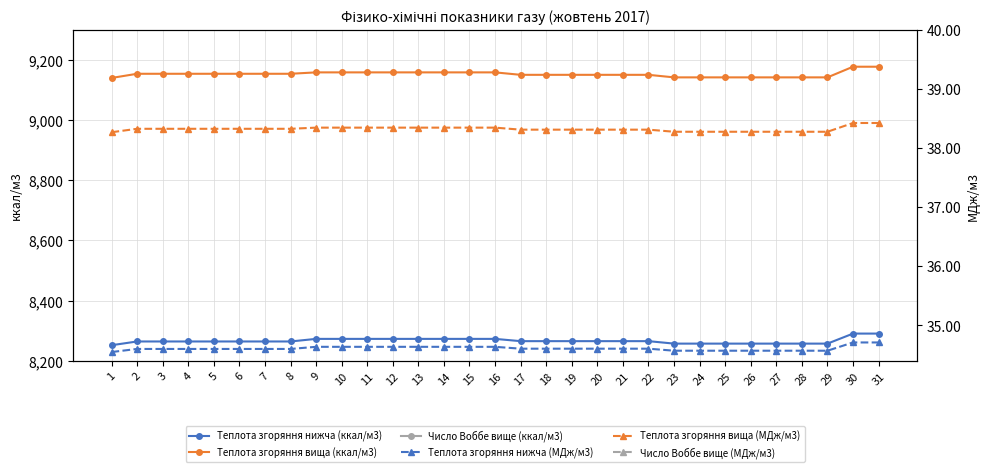

Which series has the largest total across all categories?

Число Воббе вище (ккал/м3)